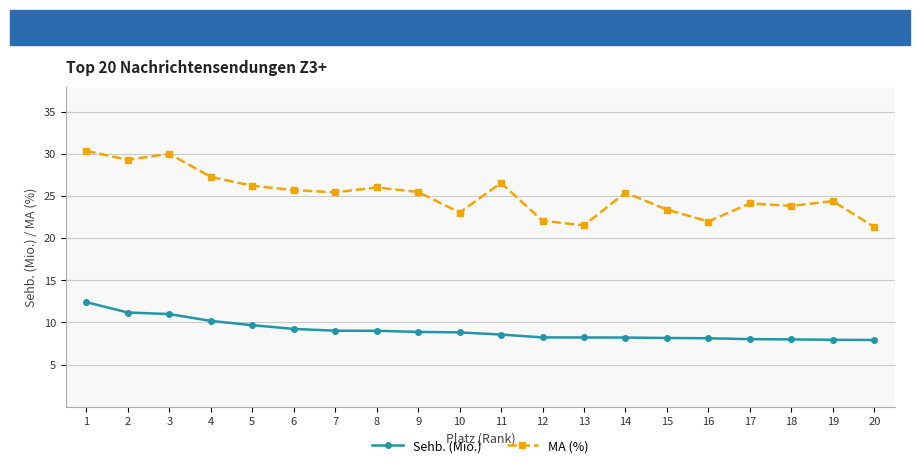

Is the value of MA (%) at 11 greater than the value of Sehb. (Mio.) at 14?

Yes